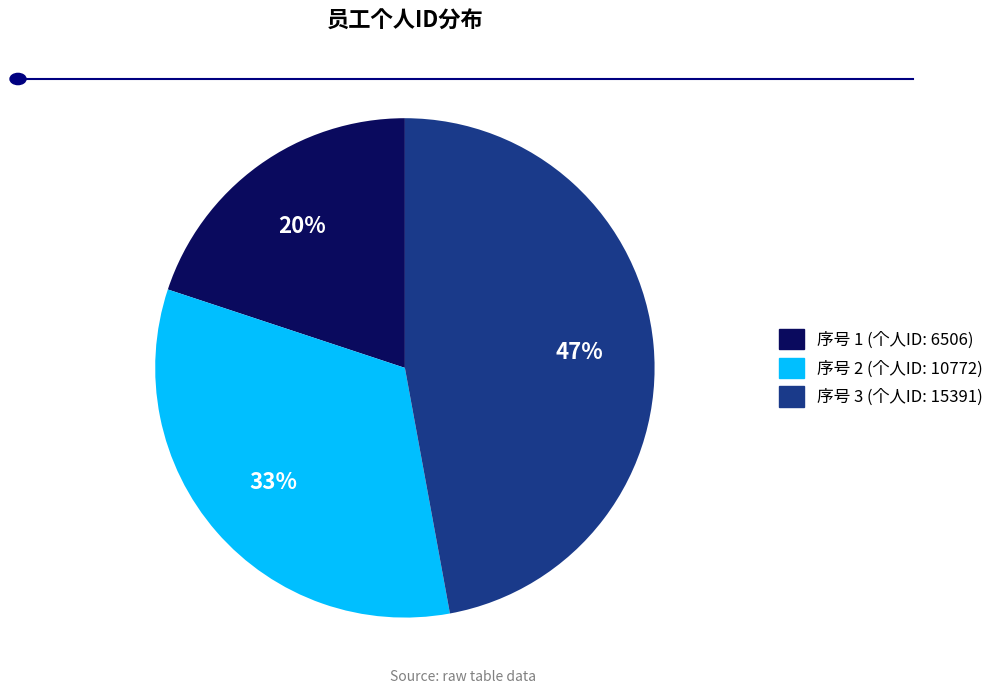

To the nearest percent, what is the difference between the largest and smallest slice percentages?

27%